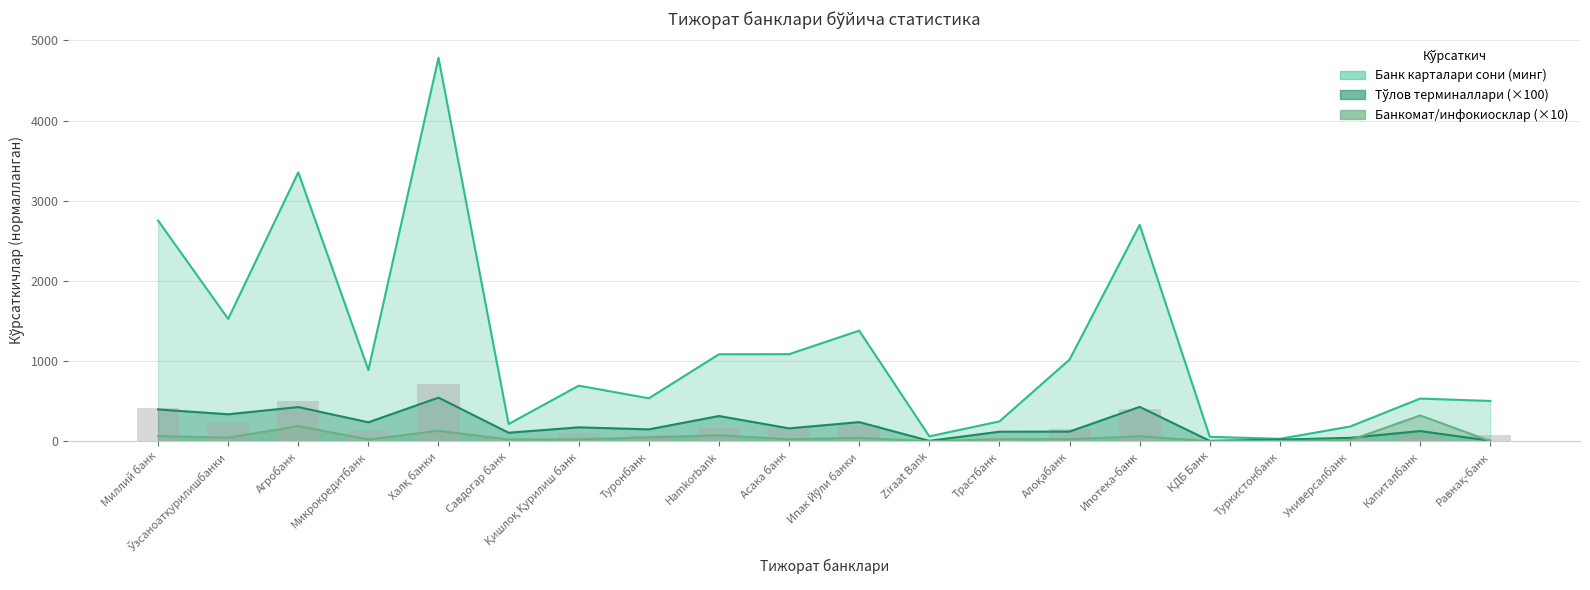

What is the value of the 9th bar from the left?

162.9